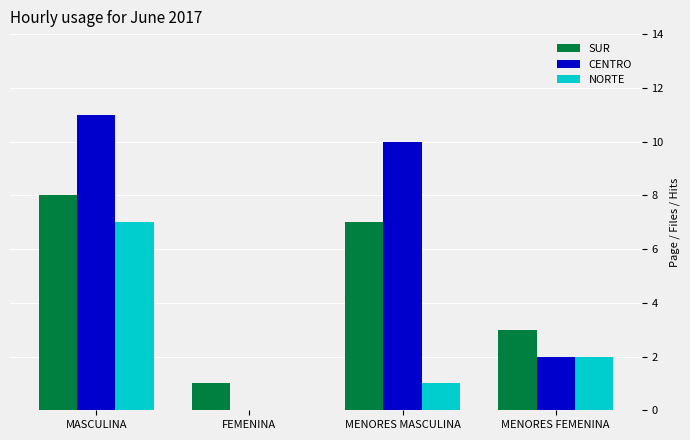

What is the sum of the SUR values at MENORES MASCULINA and MASCULINA?

15